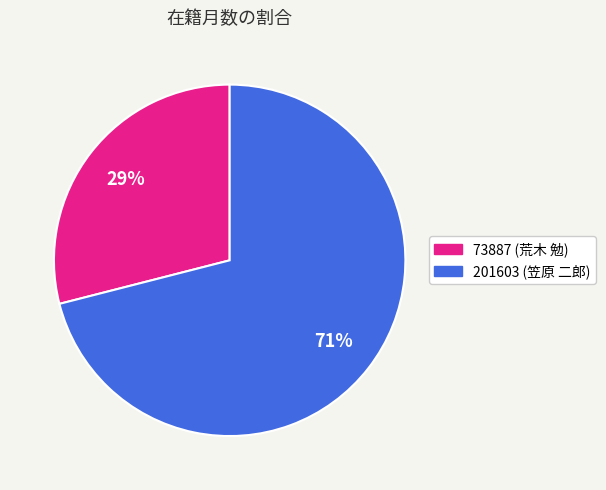

Is it true that 73887 is 36% of the pie?

False